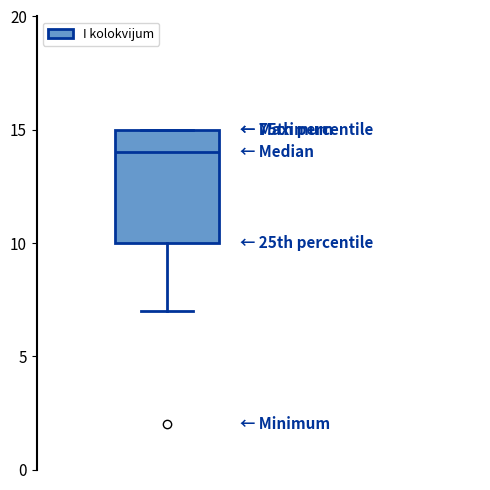

Transcribe this box plot: give where the median line is, the range the box spans, and where the two whiskers end, as read against the y-axis. The values are not printed on the chart, so give them approximately, as read against the axis.

median 14, box 10 to 15, whiskers 7 to 15